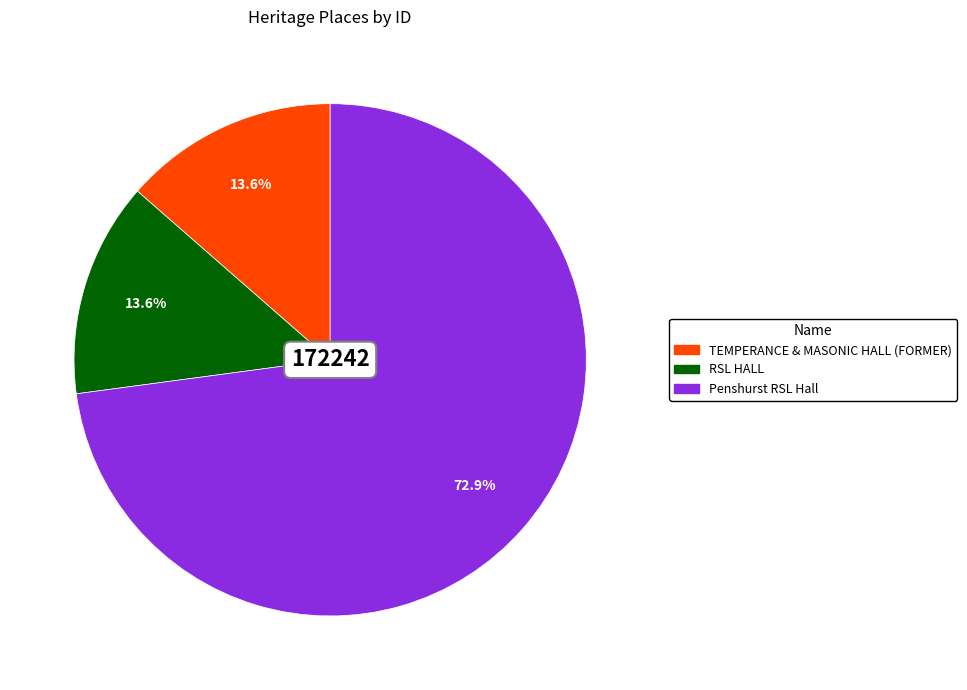

Which category accounts for the majority?

Penshurst RSL Hall